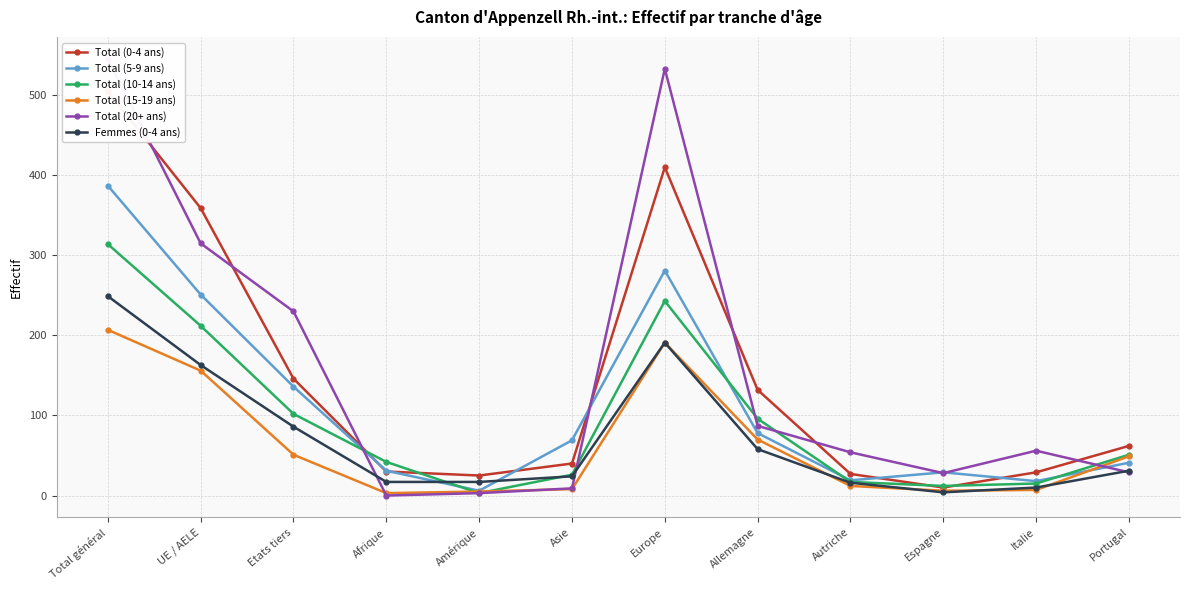

What is the total value across all series at Afrique?

123